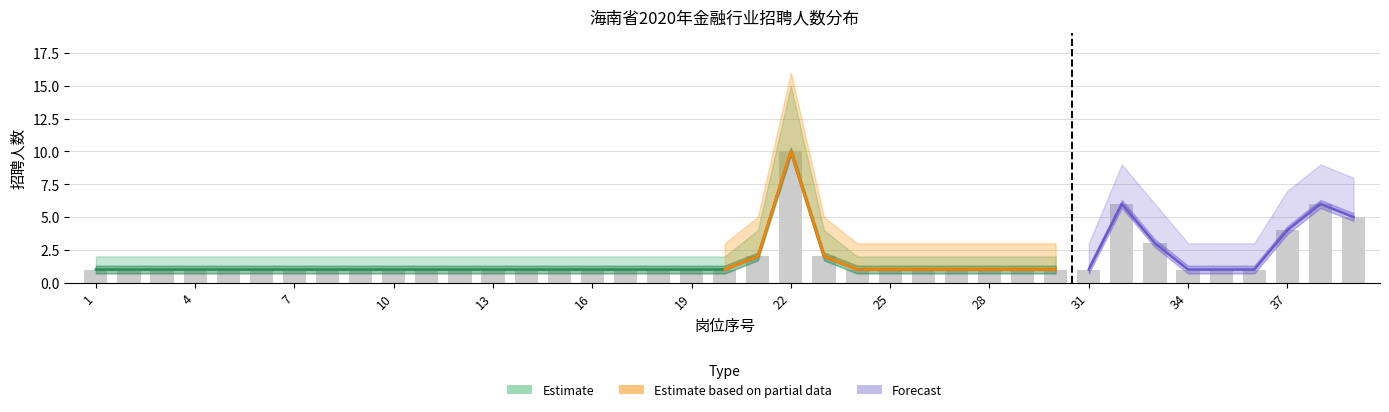

What is the value of the bar bar at the 5th from the left?

1